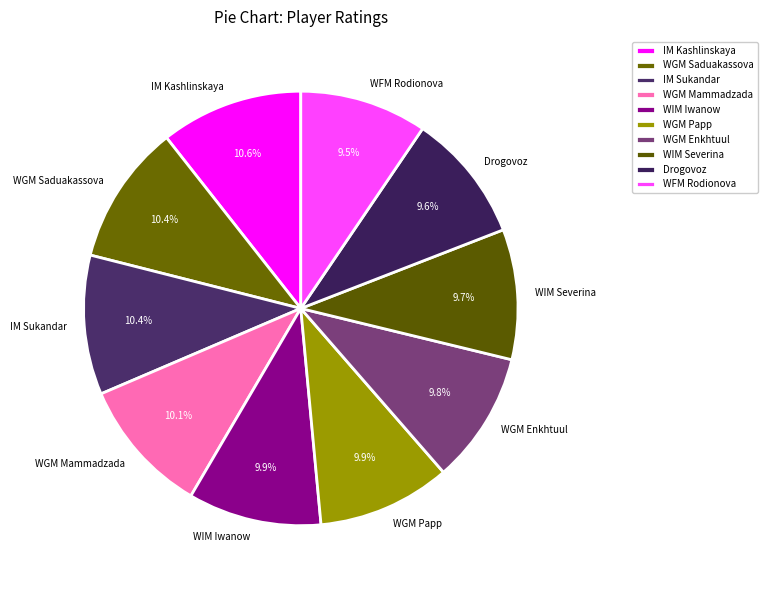

Approximately how many times larger is the value at WGM Enkhtuul compared to WGM Papp?

1.0